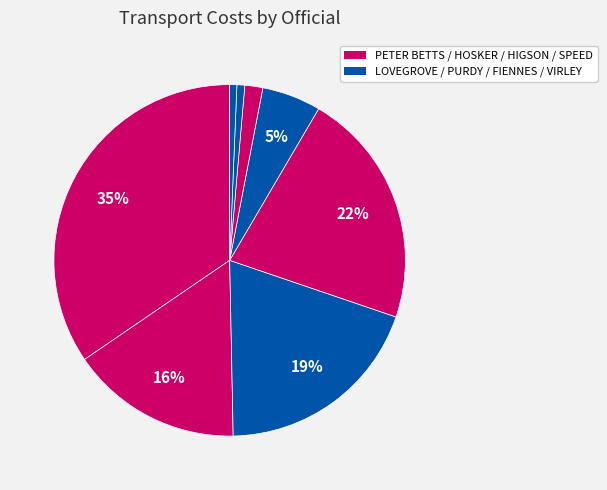

Count the number of slices in the pie.

8